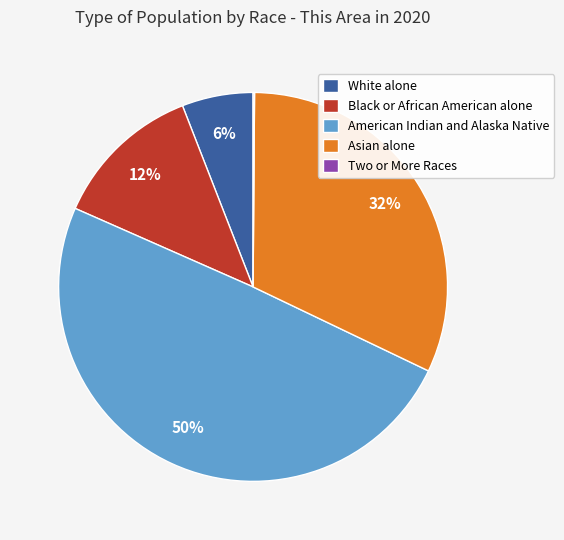

What percentage is the American Indian and Alaska Native slice, to the nearest percent?

50%